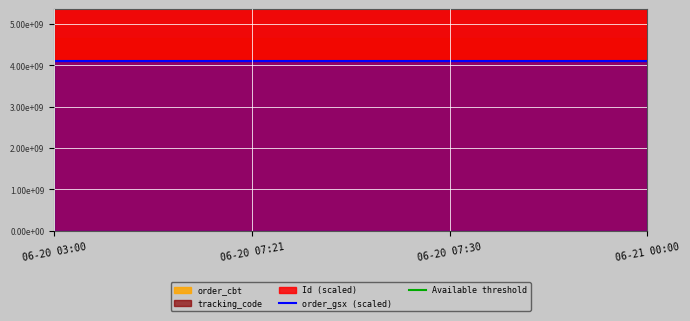

At which label does order_cbt reach its minimum?

2021-06-20 03:00:46